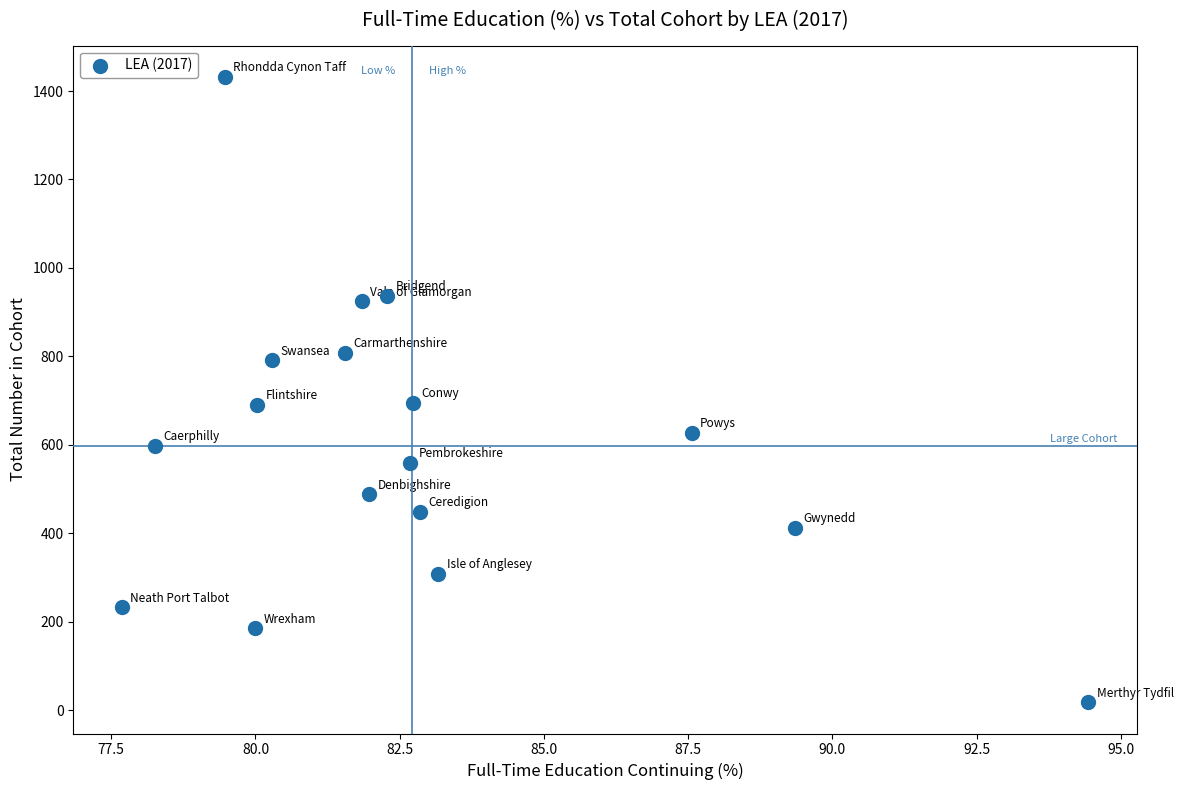

What is the range of Y values (max minus min)?

1414